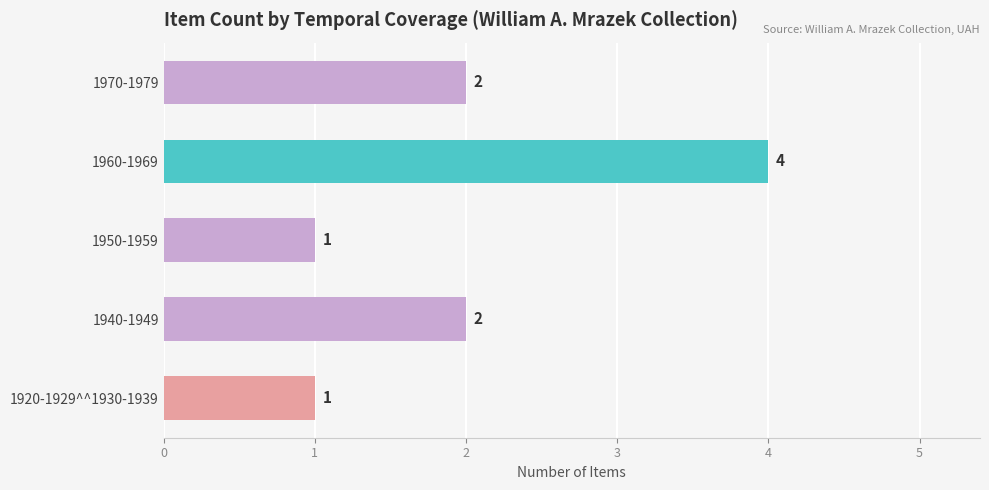

How many values are between 1 and 2?

4